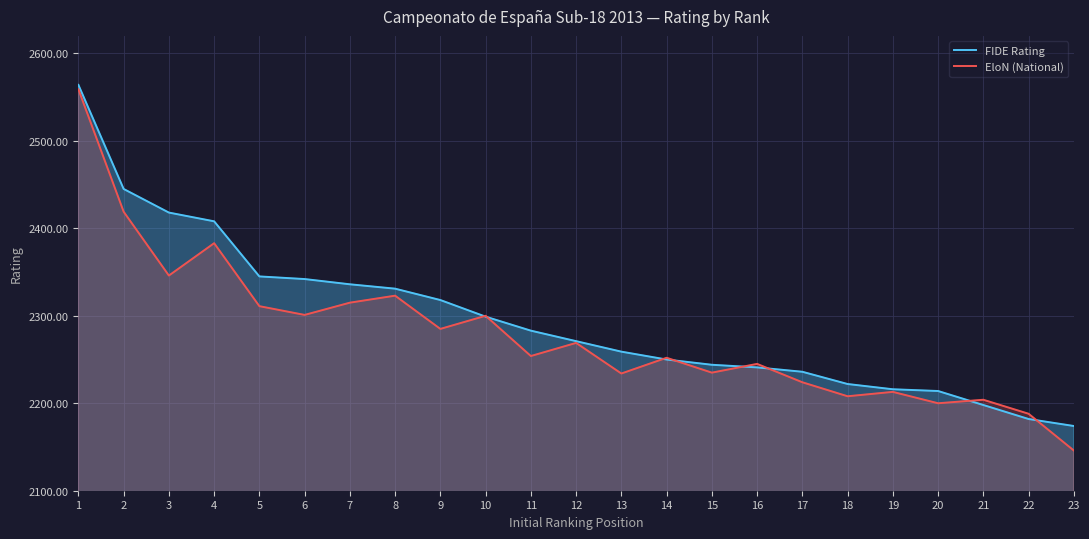

Rank the categories by FIDE Rating value from lowest to highest.

23, 22, 21, 20, 19, 18, 17, 16, 15, 14, 13, 12, 11, 10, 9, 8, 7, 6, 5, 4, 3, 2, 1